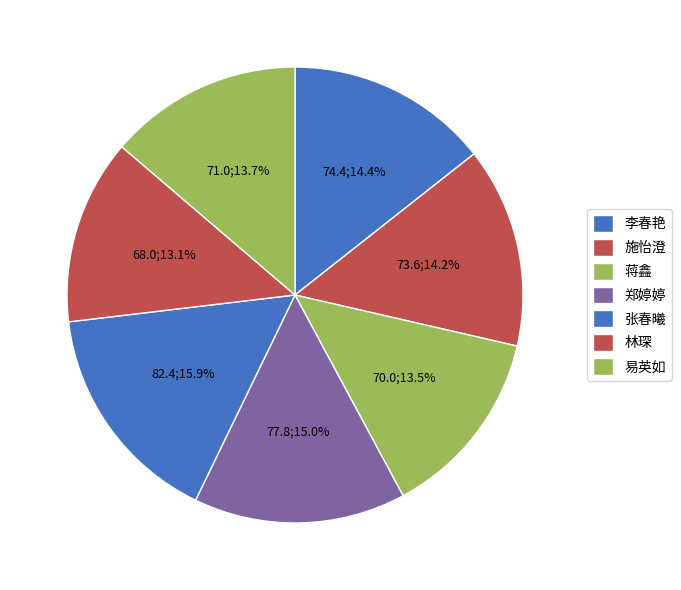

How many segments does this pie chart have?

7